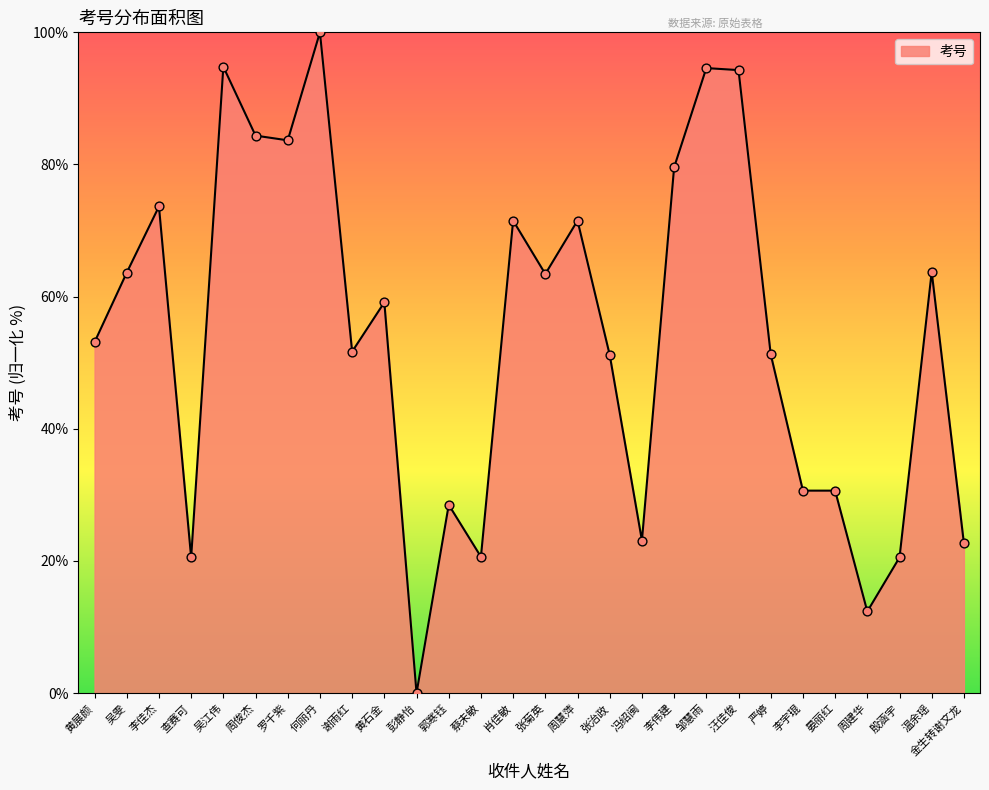

Approximately how many times larger is the value at 蔡未敏 compared to 郭寒钰?

0.7